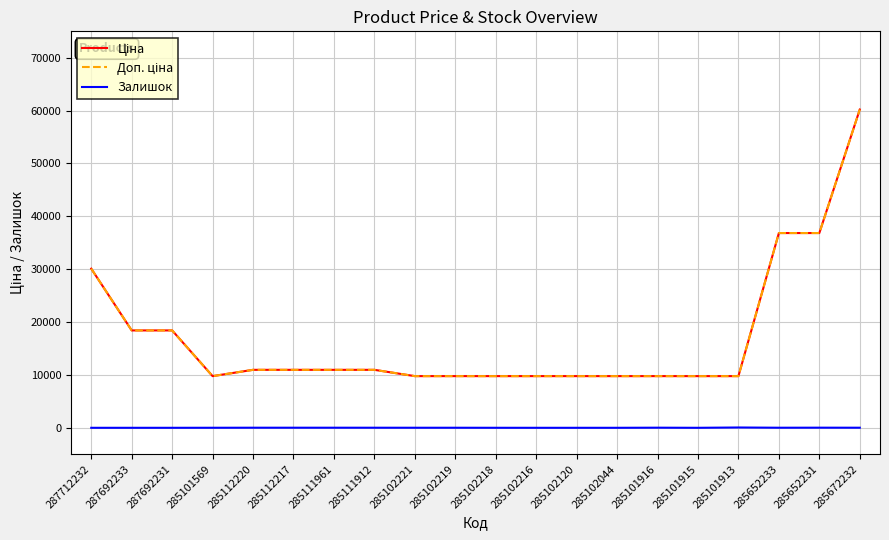

Does the chart have visible grid lines?

Yes